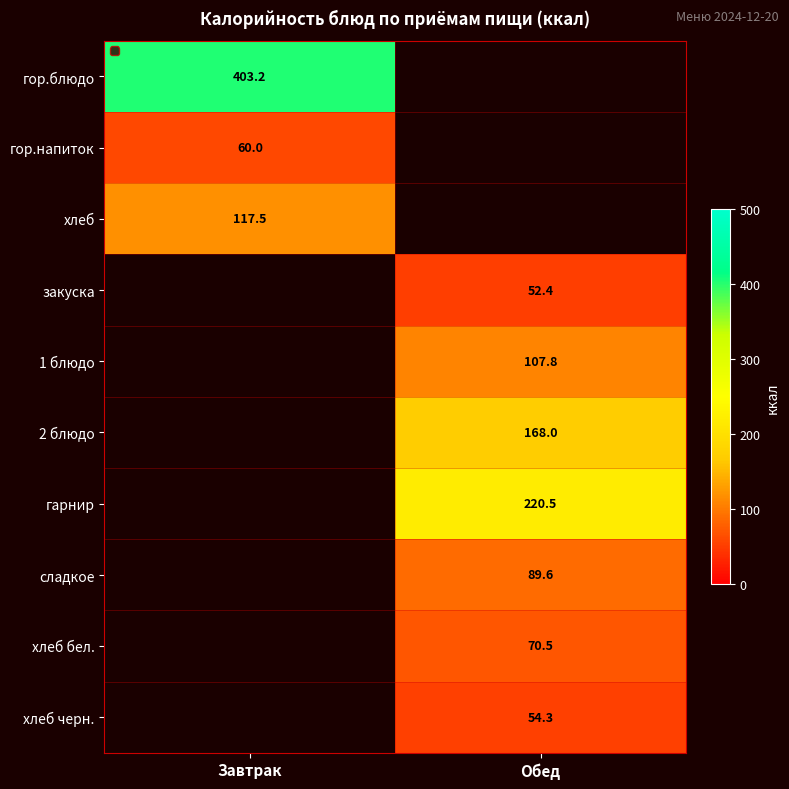

Is it true that хлеб бел. equals 70.5 at Обед?

True